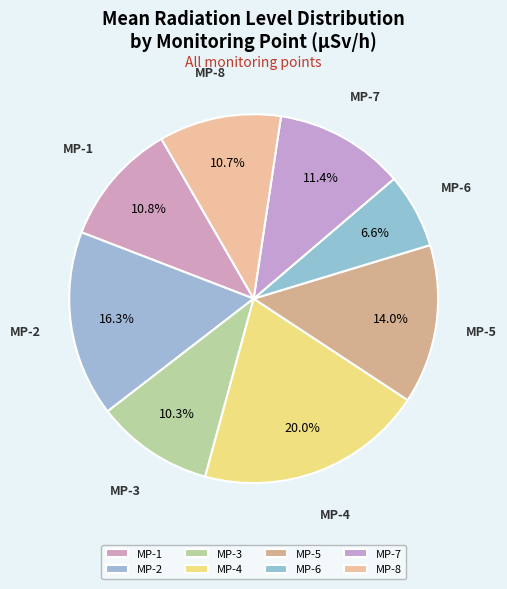

To the nearest percent, what portion does MP-3 represent?

10%